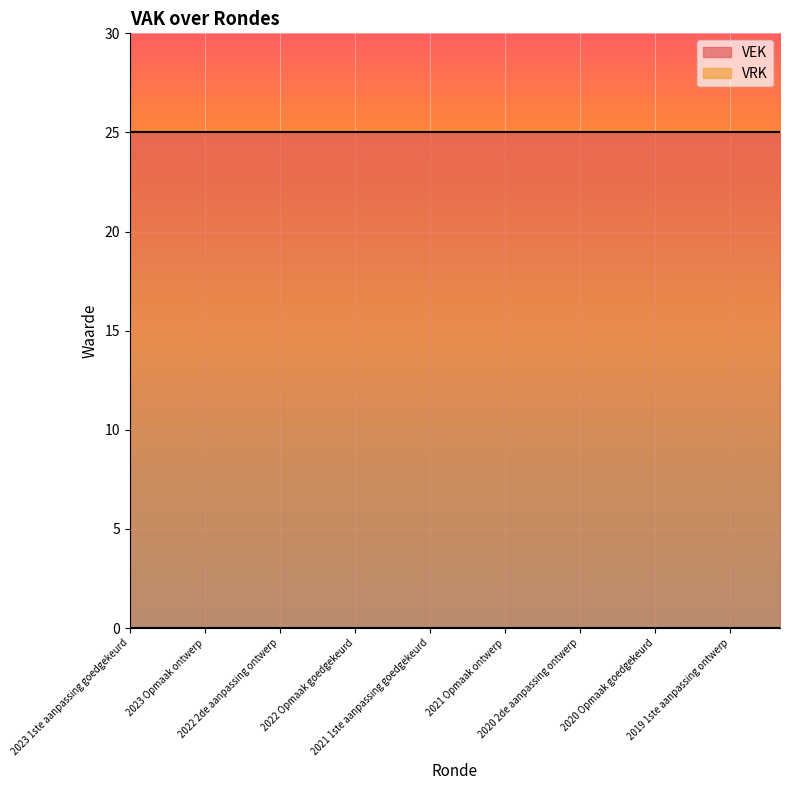

True or false: VRK and VEK cross at least once.

False